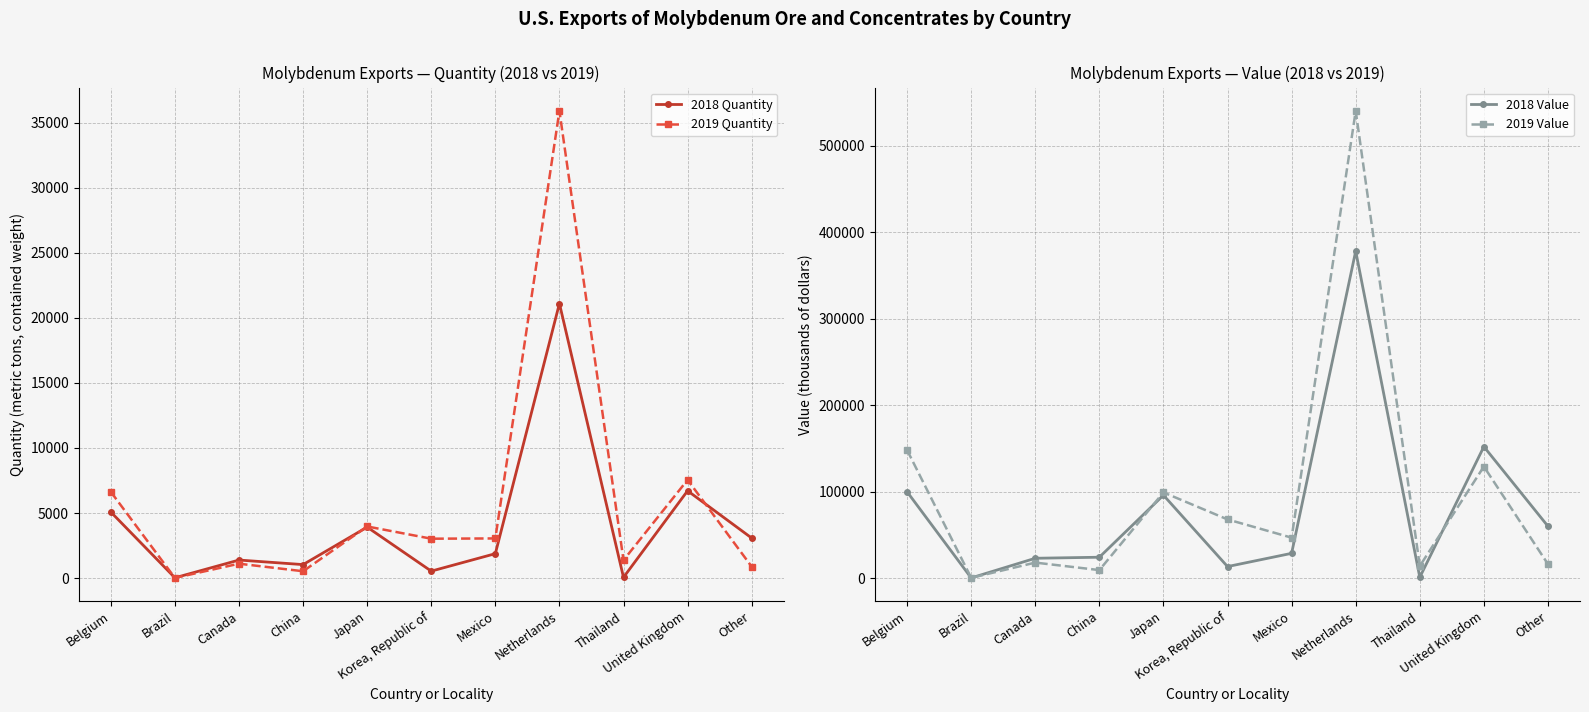

How many distinct data groups are displayed?

4